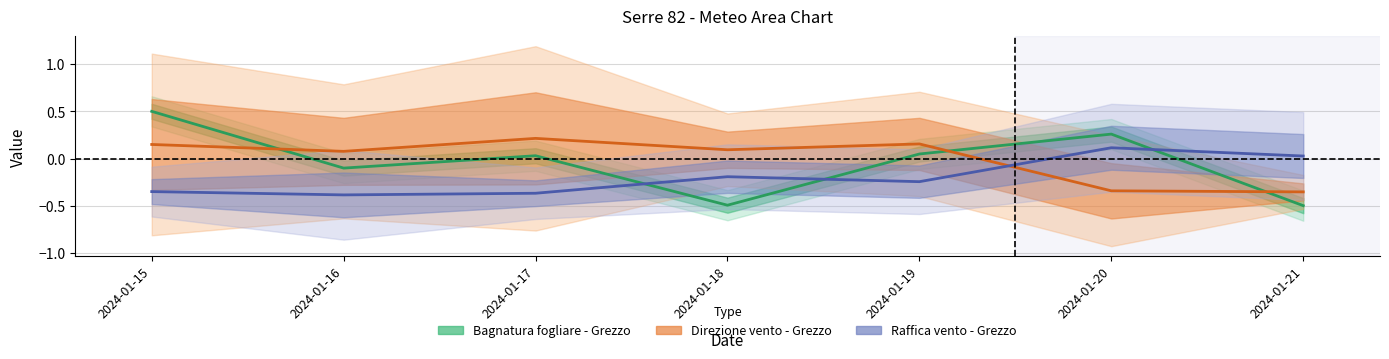

How many distinct data groups are displayed?

3